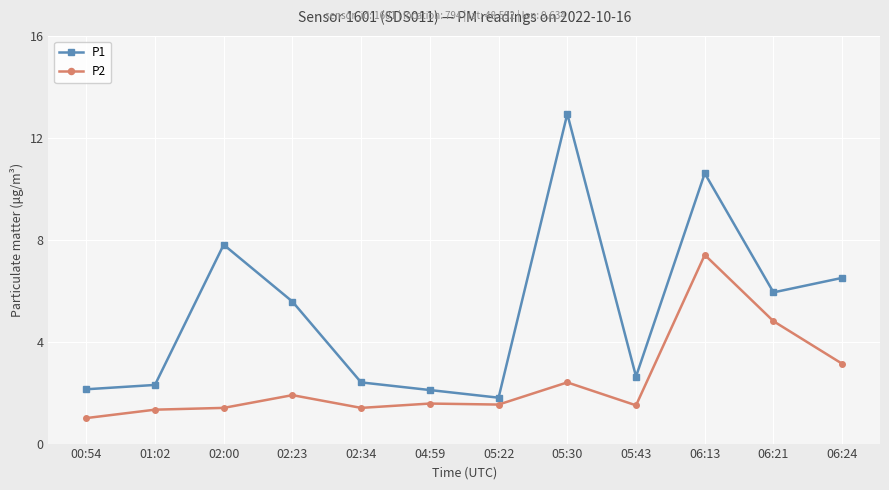

Is it true that P1 equals 1.3 at 02:23?

False